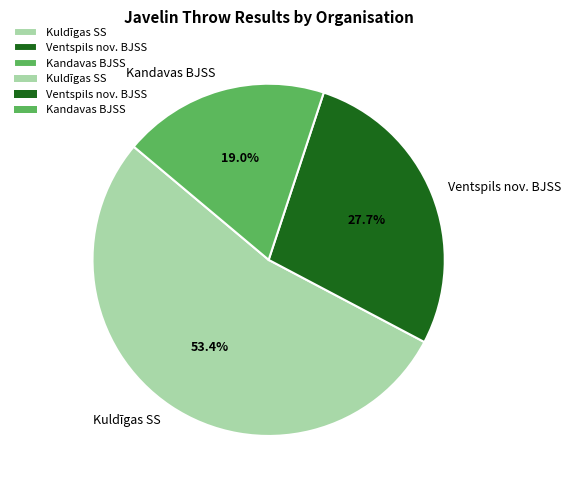

Combined, do Kuldīgas SS and Kandavas BJSS account for over 50%?

Yes